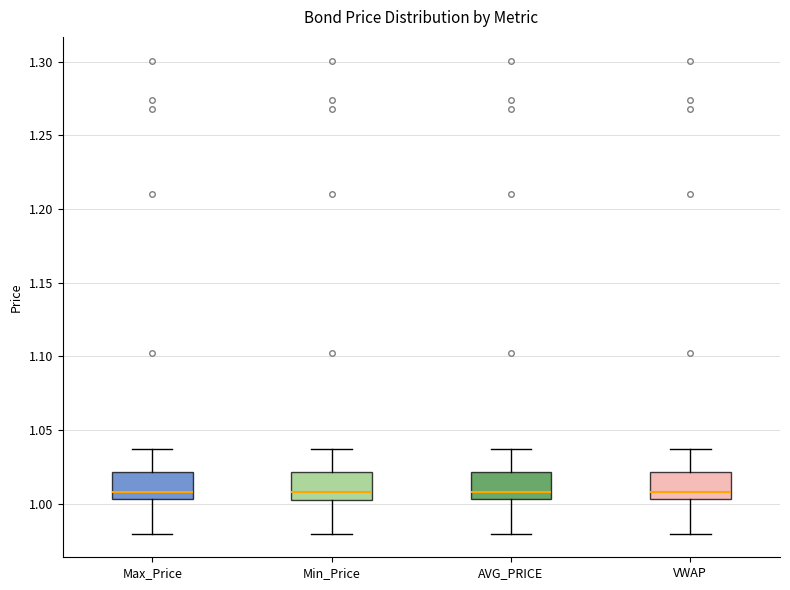

Reading left to right, read every box against the y-axis: the position of its median line, the range the box covers, and the ends of its whiskers. The values are not printed on the chart, so give them approximately, as read against the axis.

Max_Price: median 1.010, box 1.005 to 1.020, whiskers 0.980 to 1.035
Min_Price: median 1.010, box 1.005 to 1.020, whiskers 0.980 to 1.035
AVG_PRICE: median 1.010, box 1.005 to 1.020, whiskers 0.980 to 1.035
VWAP: median 1.010, box 1.005 to 1.020, whiskers 0.980 to 1.035